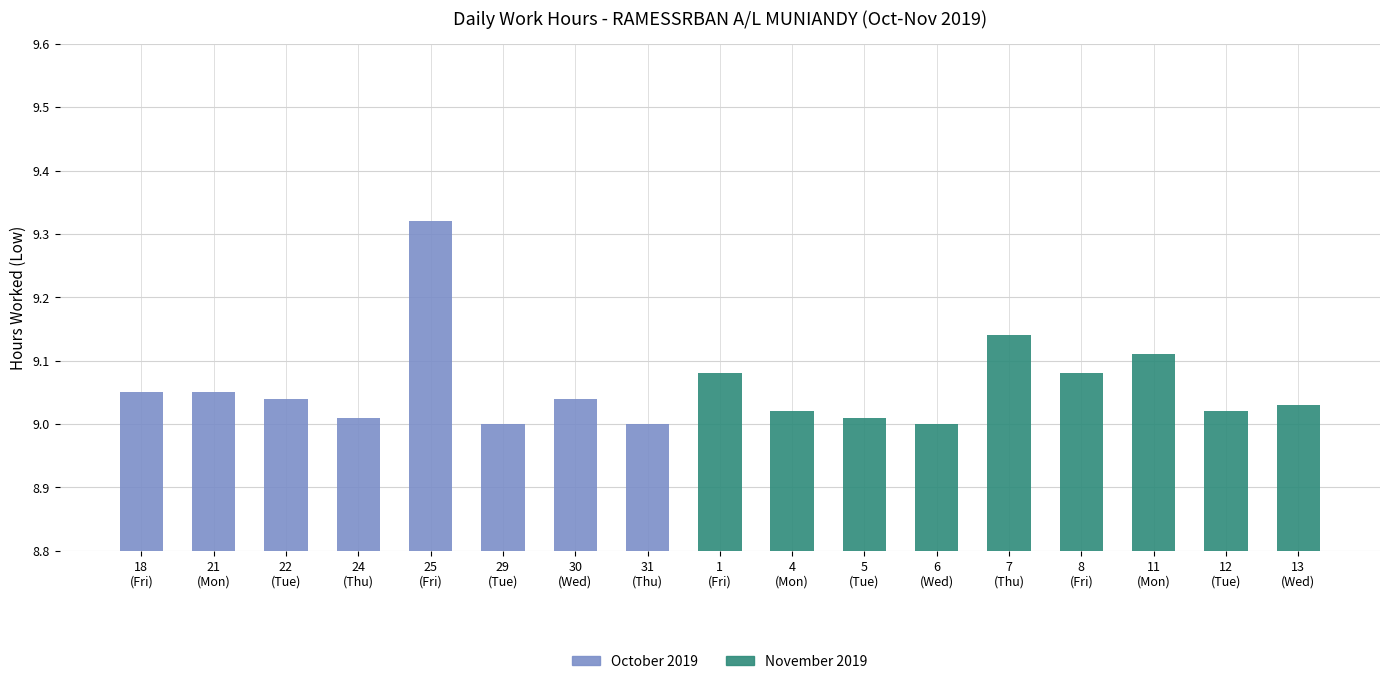

What position from the left is 21?

2